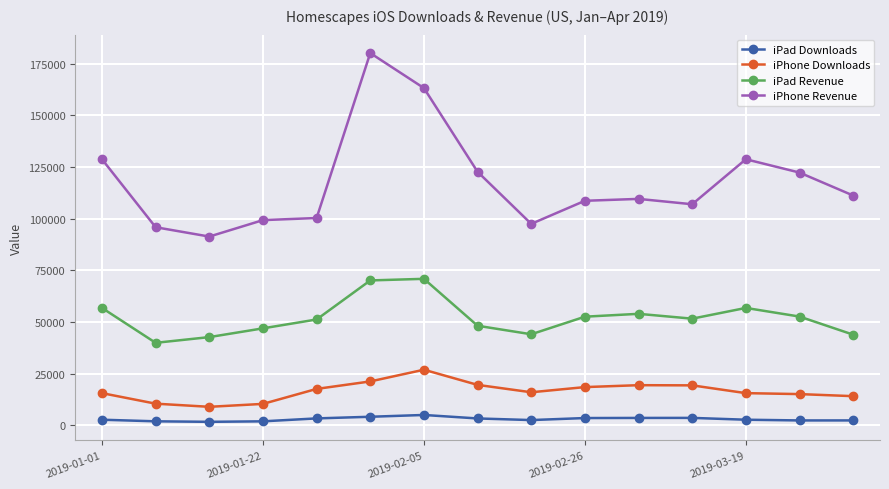

What is the highest value of the iPhone Revenue series?

180134